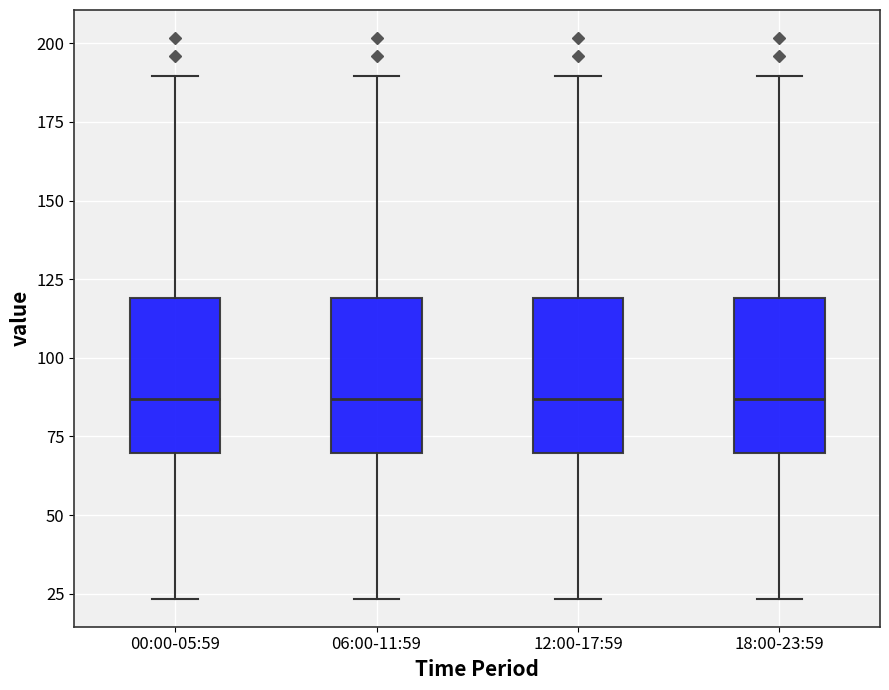

Where does the median line of the box for 06:00-11:59 sit on the y-axis? The values are not printed on the chart, so give them approximately, as read against the axis.

85